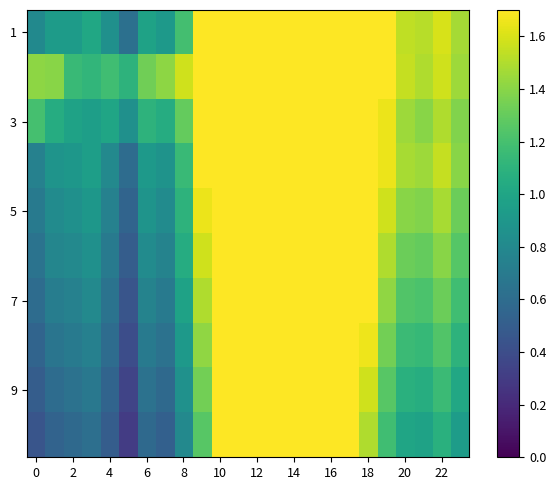

What is the maximum value shown in the chart?

2.9